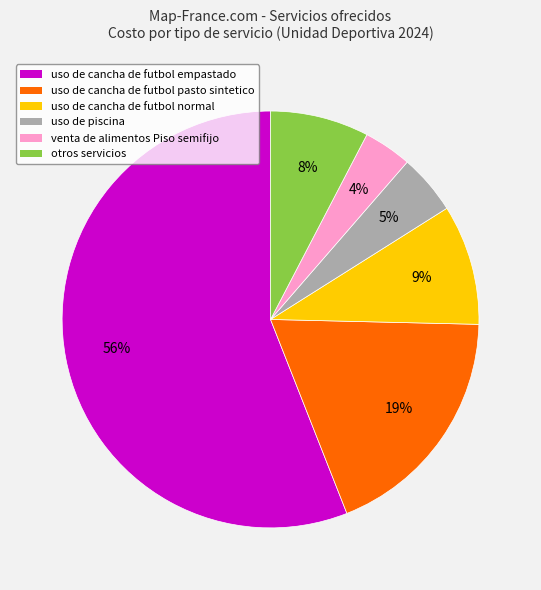

Count the number of slices in the pie.

6